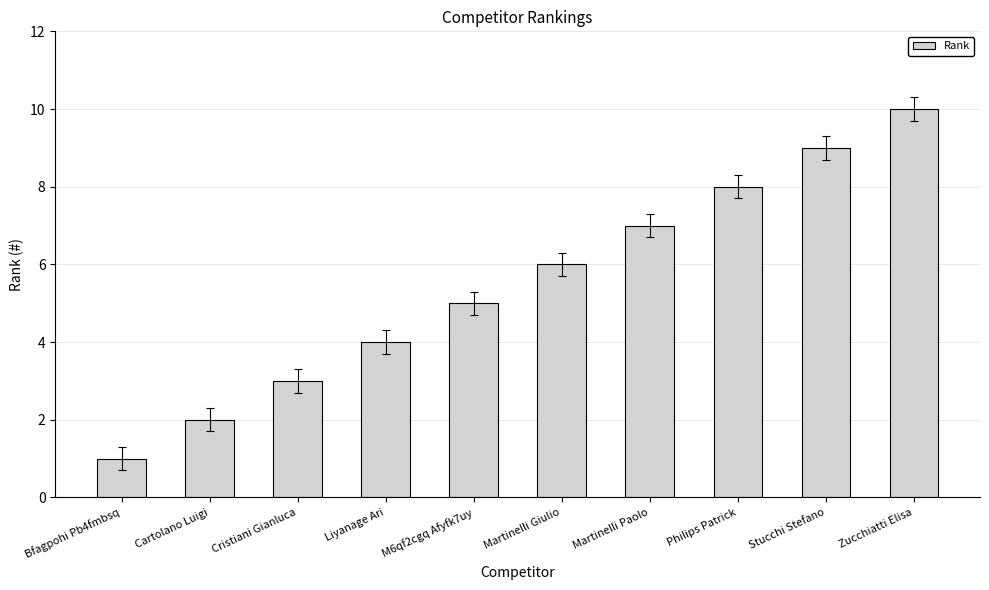

Reading right to left, list all the values displayed in this chart.

10	9	8	7	6	5	4	3	2	1